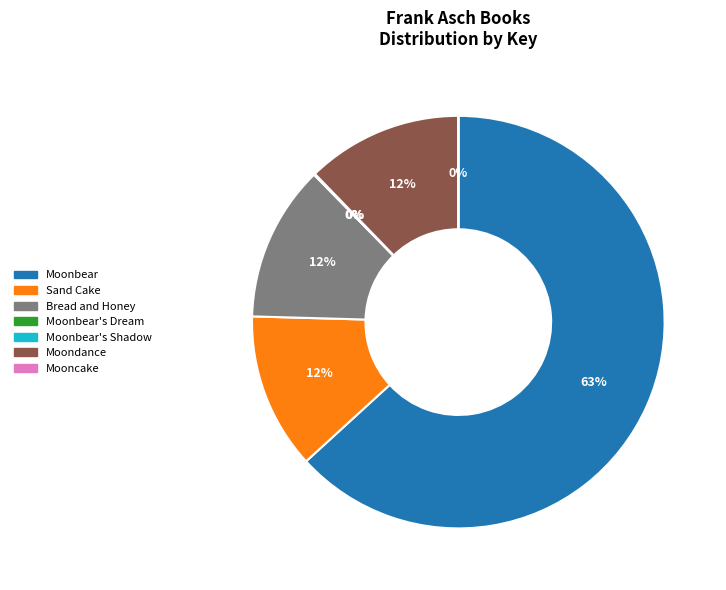

Is Sand Cake the majority of the pie?

No